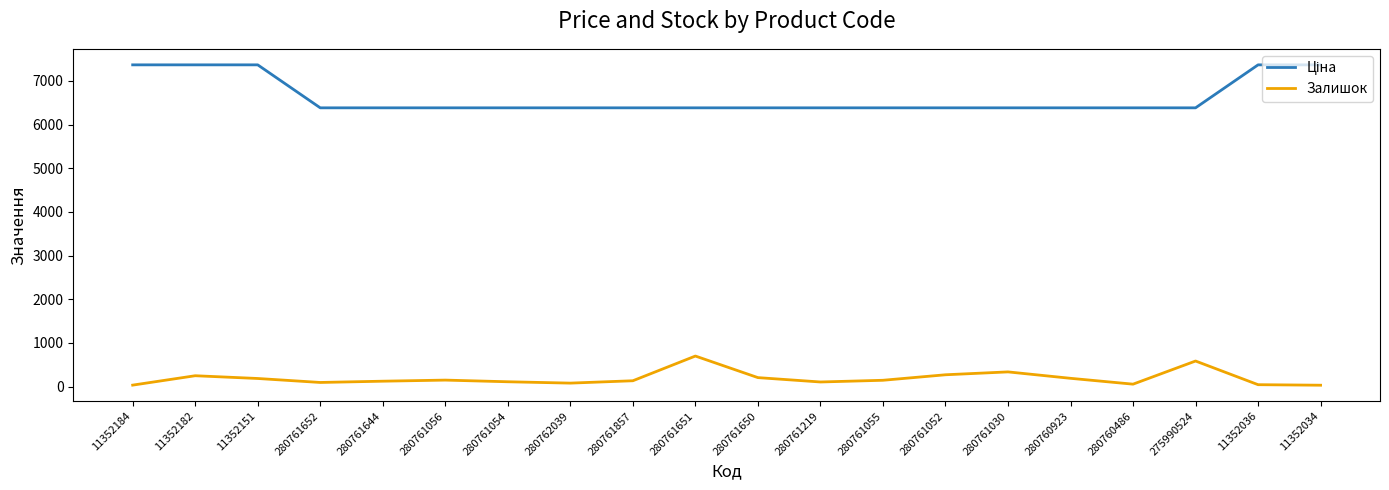

What is the total value across all series at 275990524?

6969.7